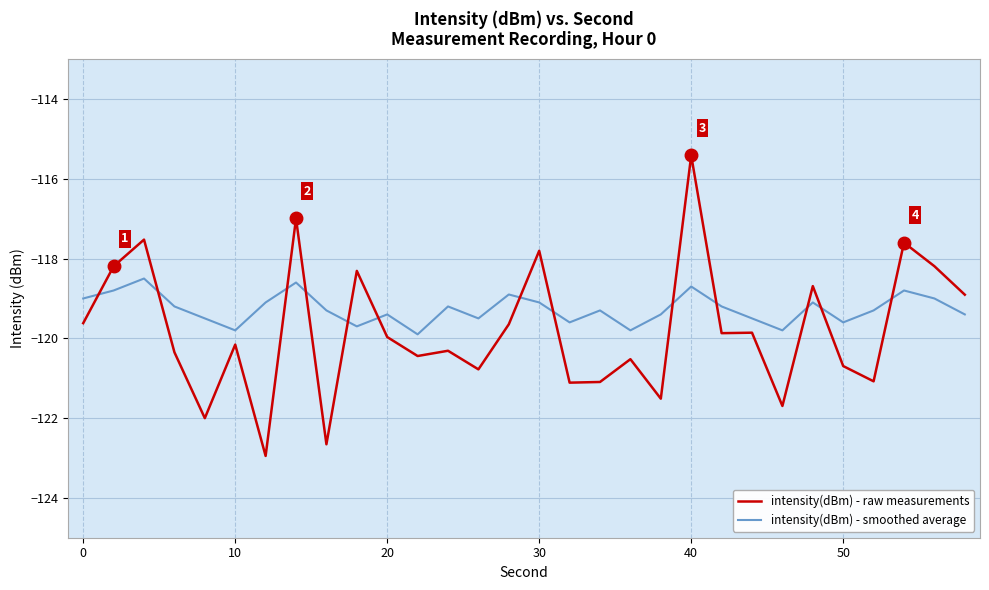

Rank the series by their average value, from highest to lowest.

intensity(dBm) - smoothed average, intensity(dBm) - raw measurements